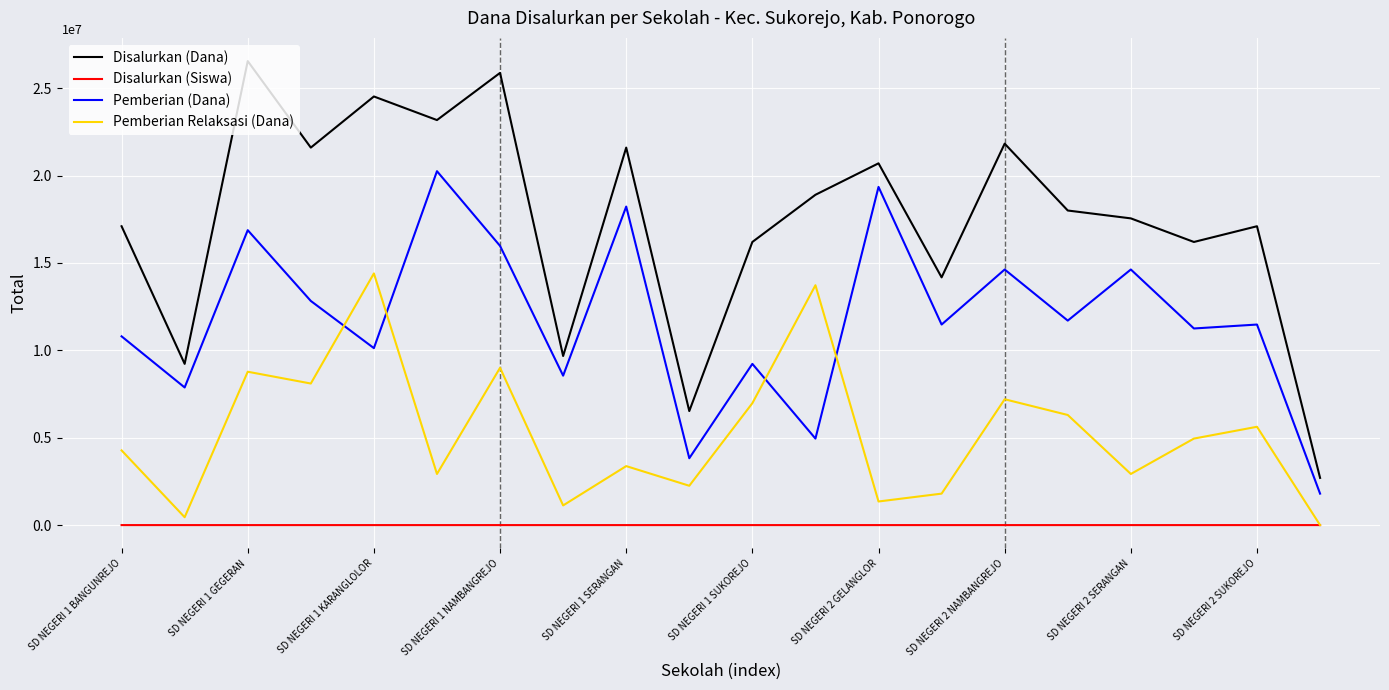

What is the maximum value shown in the chart?

26550000